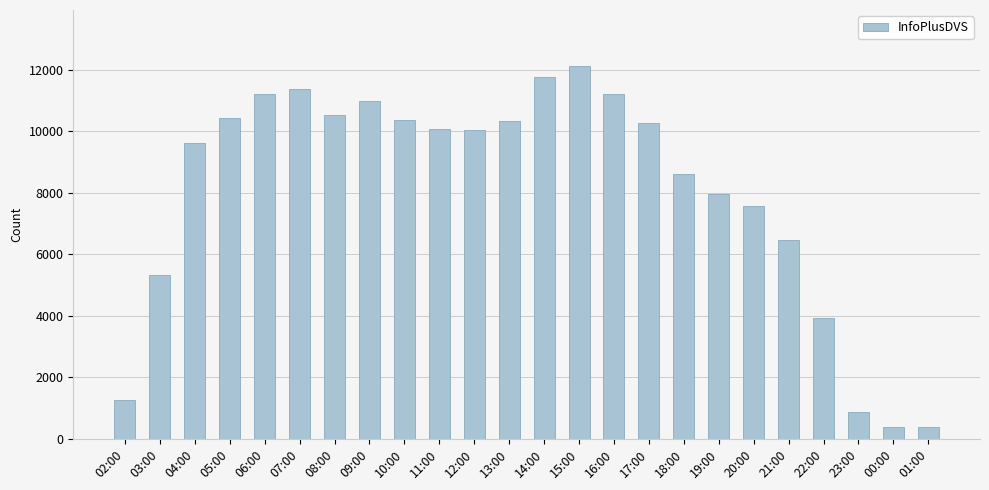

What is the difference between the maximum and minimum values?

11736